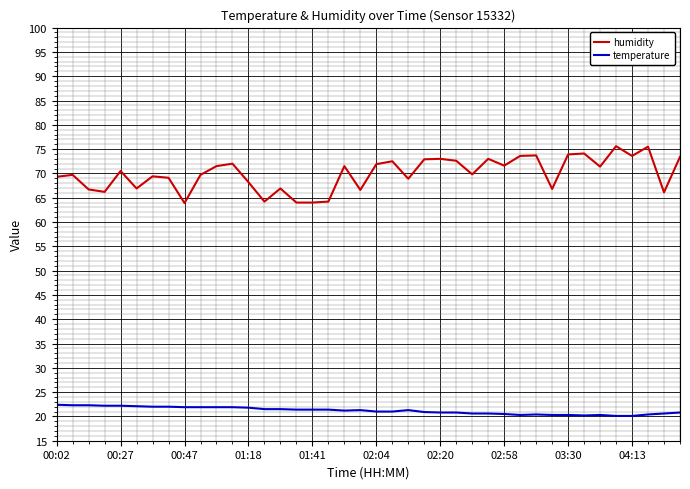

Which series has the largest range (max minus min)?

humidity